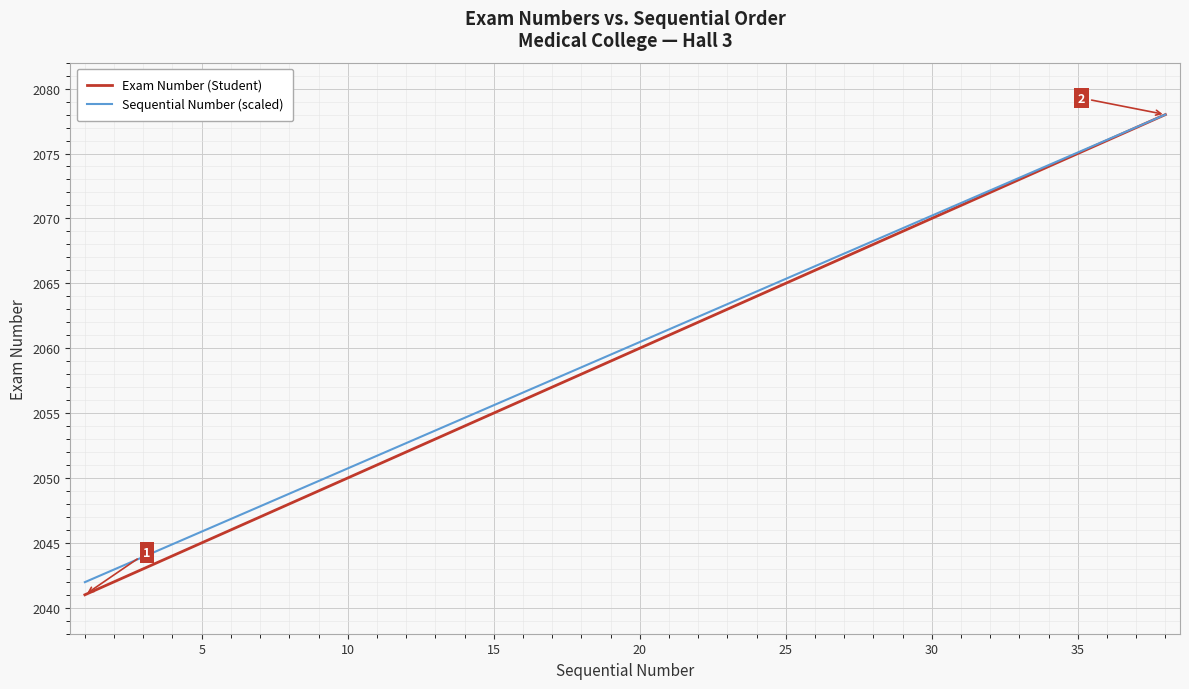

How many distinct data groups are displayed?

2